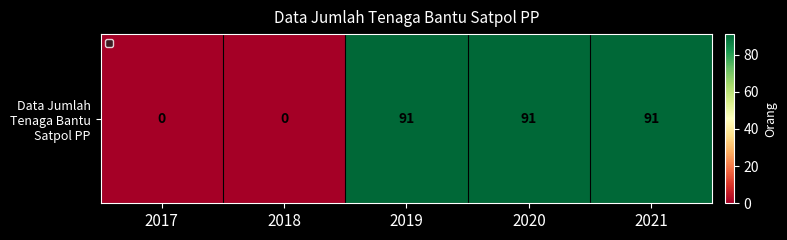

Rank the categories by value from lowest to highest.

2017, 2018, 2019, 2020, 2021